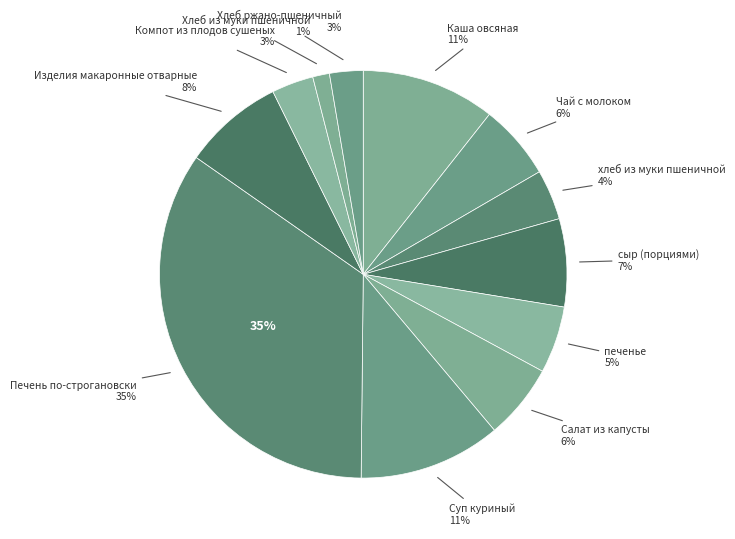

Rank the categories by value from highest to lowest.

Печень по-строгановски, Суп куриный, Каша овсяная, Изделия макаронные отварные, сыр (порциями), Чай с молоком, Салат из капусты, печенье, хлеб из муки пшеничной, Компот из плодов сушеных, Хлеб ржано-пшеничный, Хлеб из муки пшеничной